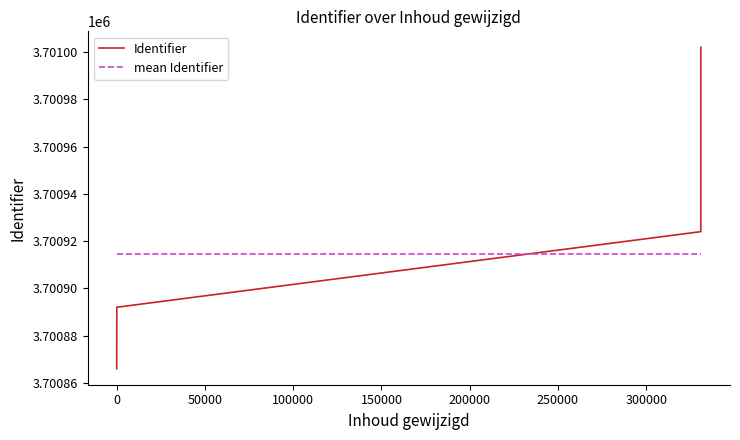

Does the chart display data point markers on the line(s)?

No